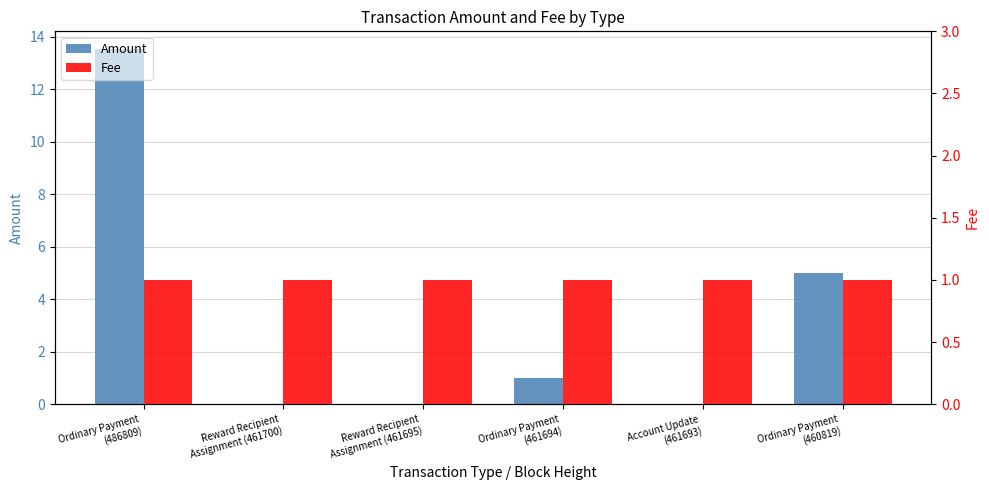

How many data points in Amount are less than 1?

3